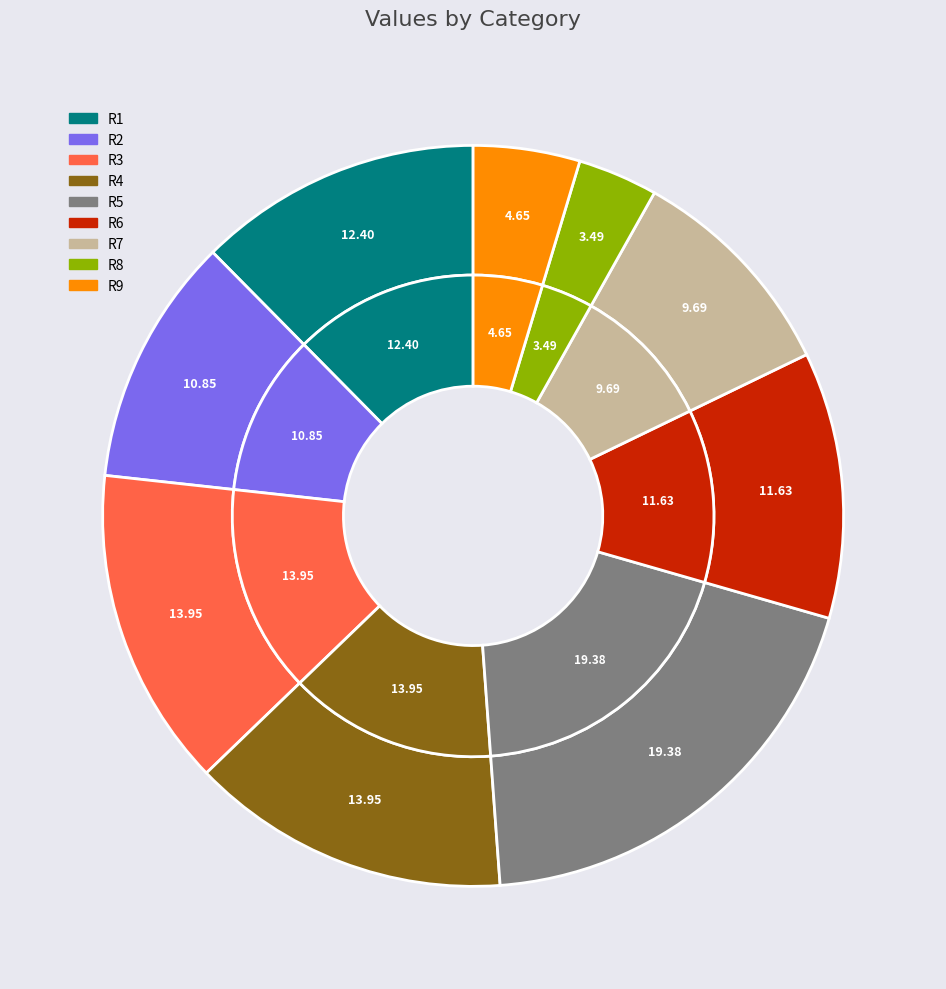

To the nearest percent, what percentage of the pie is R7?

10%